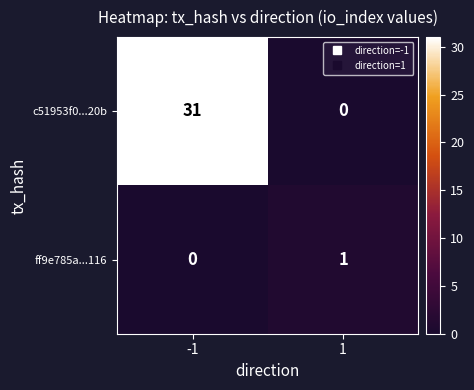

The value of c51953f0...20b at 1 is 0. True or false?

True